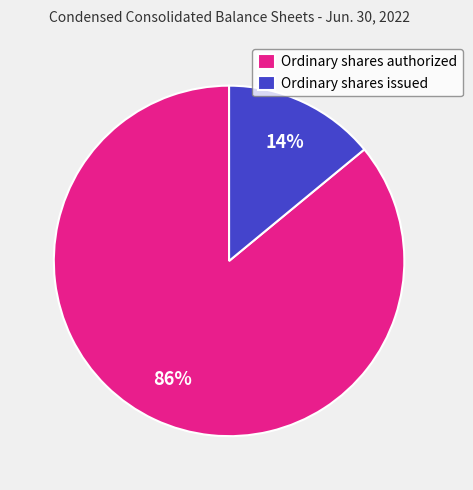

What is the ratio of the value at Ordinary shares issued to the value at Ordinary shares authorized?

0.2